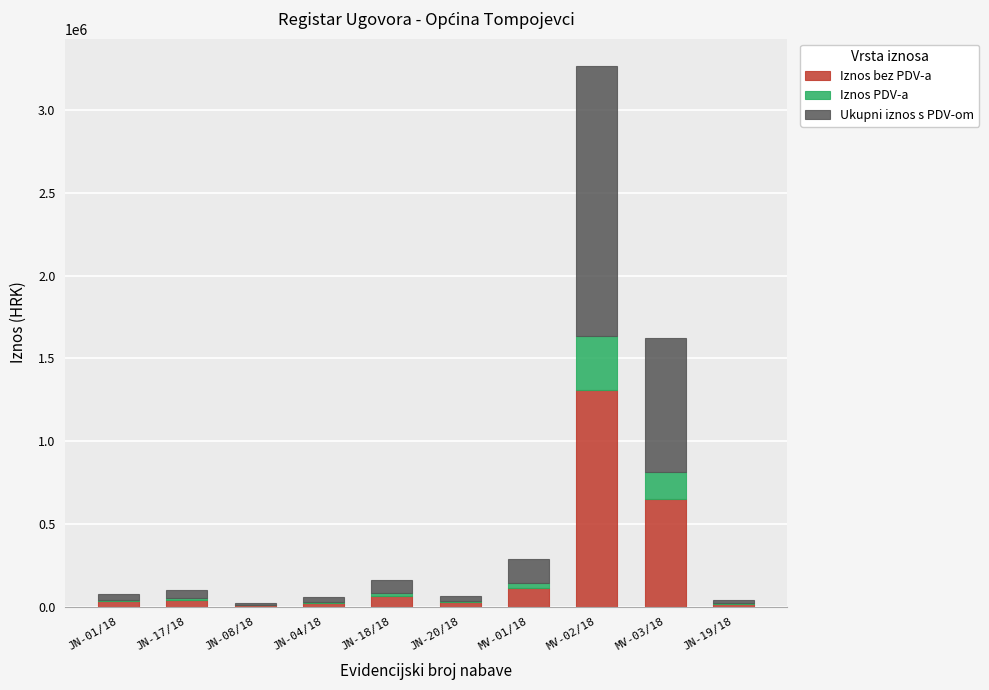

At which category is the sum across all series the highest?

MV-02/18